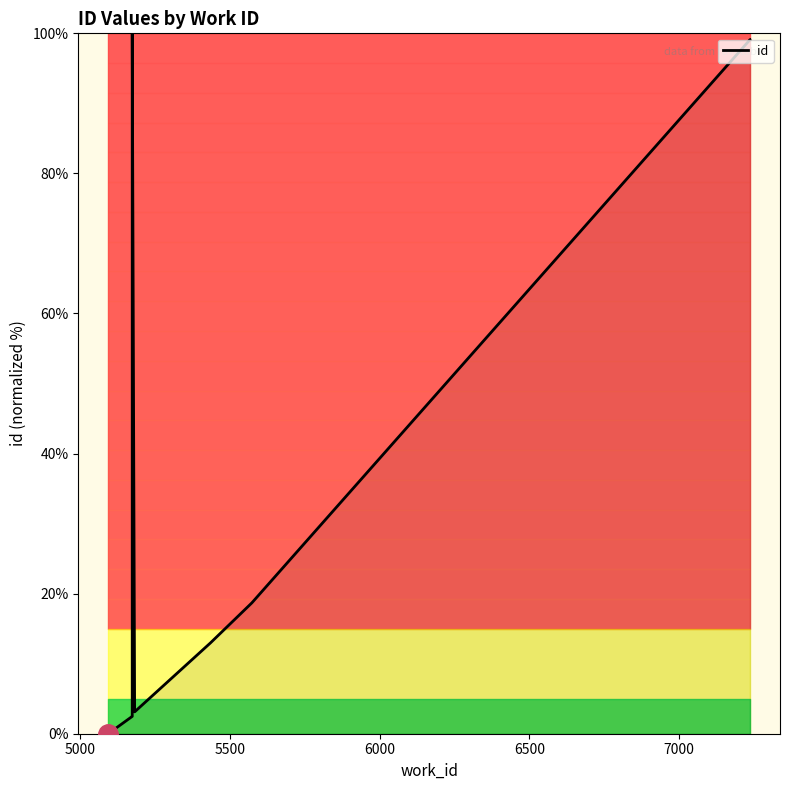

How many positive values are there?

9